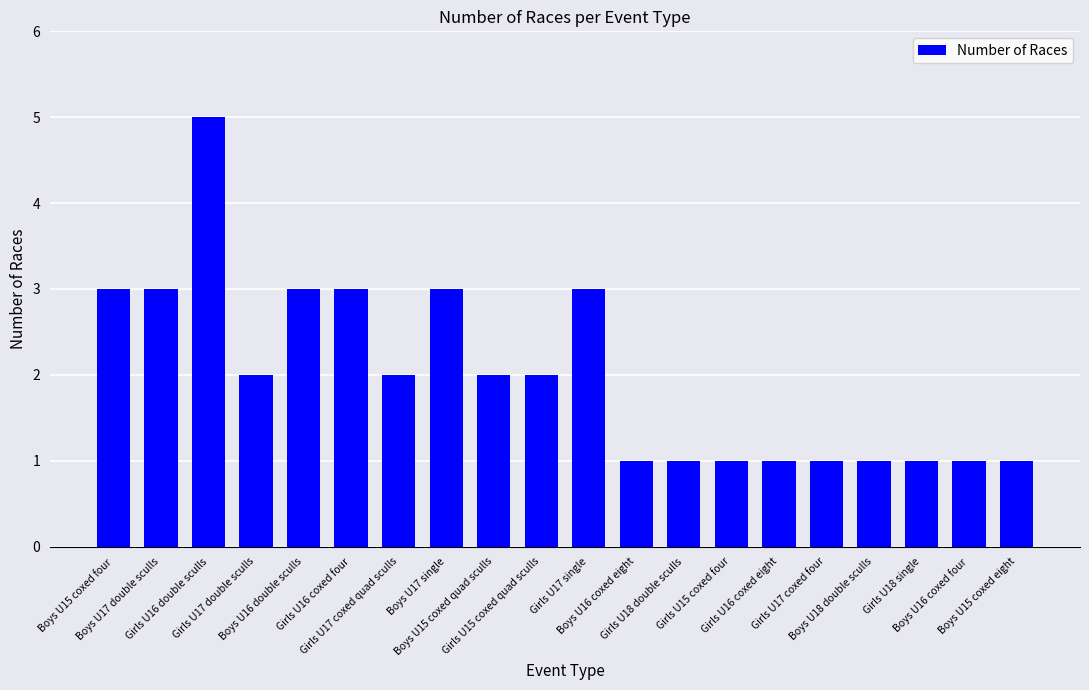

What is the difference between the maximum and minimum values?

4